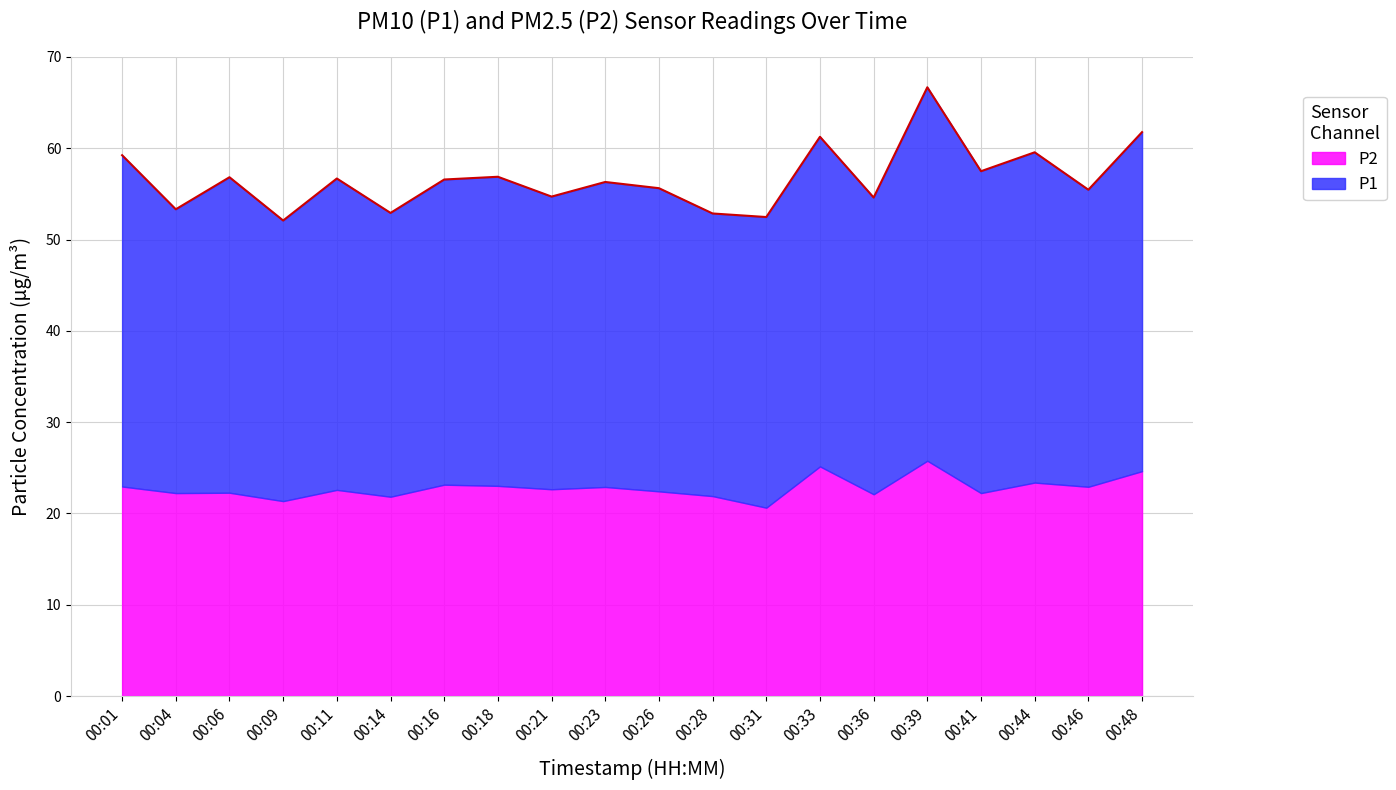

At which category is the sum across all series the highest?

00:39